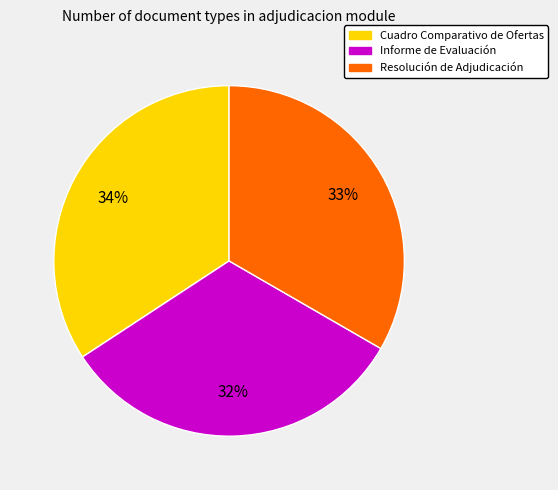

Is the sum of Cuadro Comparativo de Ofertas and Resolución de Adjudicación greater than half?

Yes